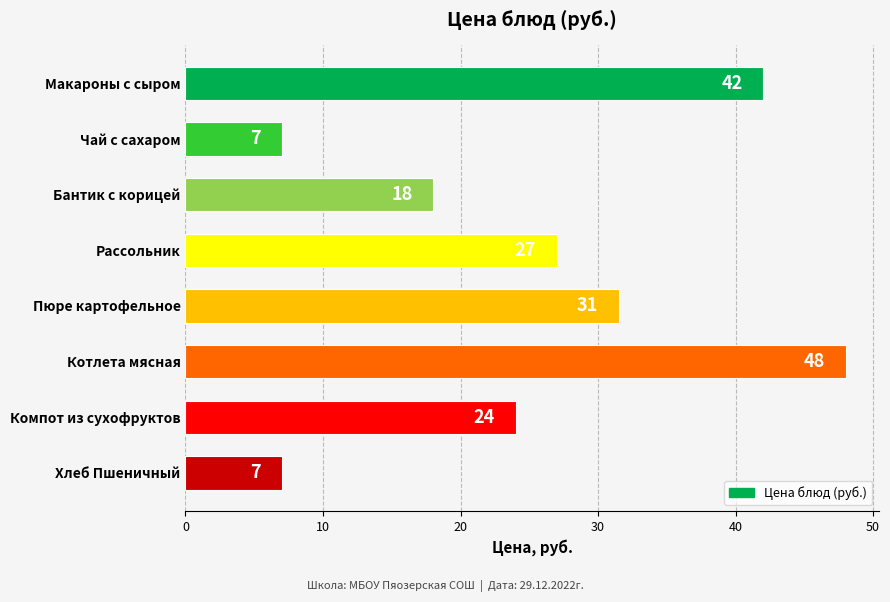

What is the maximum value shown in the chart?

48.0